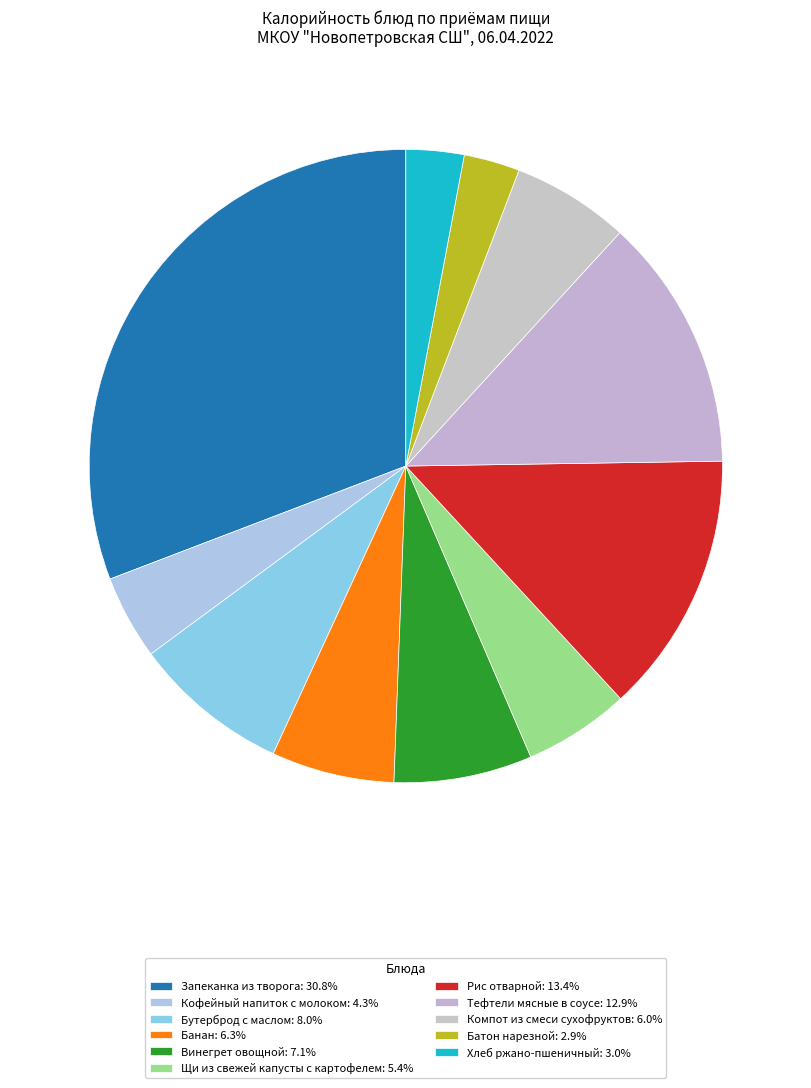

How many segments does this pie chart have?

11